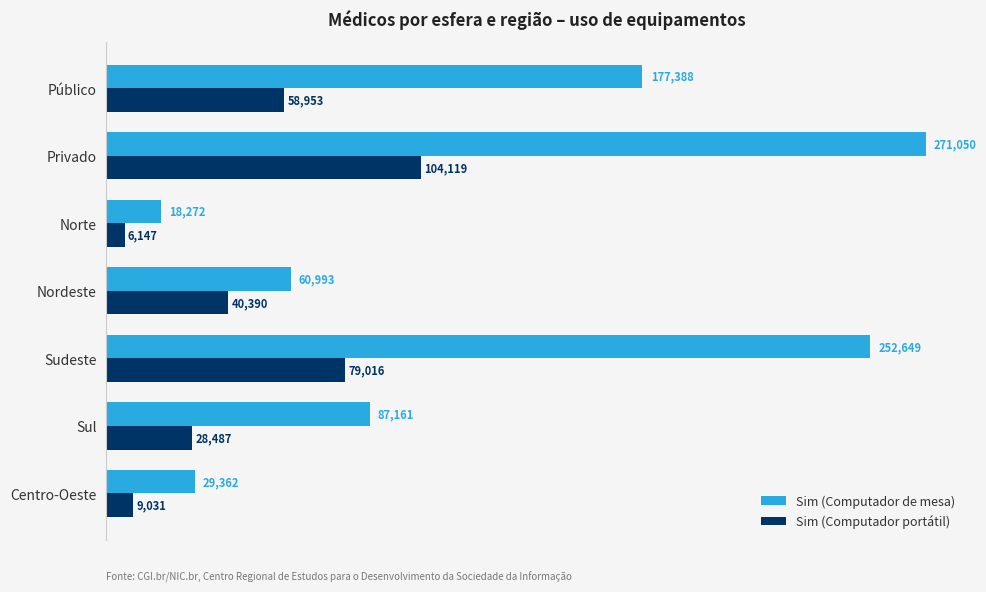

Which series changed the most between Sudeste and Sul?

Sim (Computador de mesa)